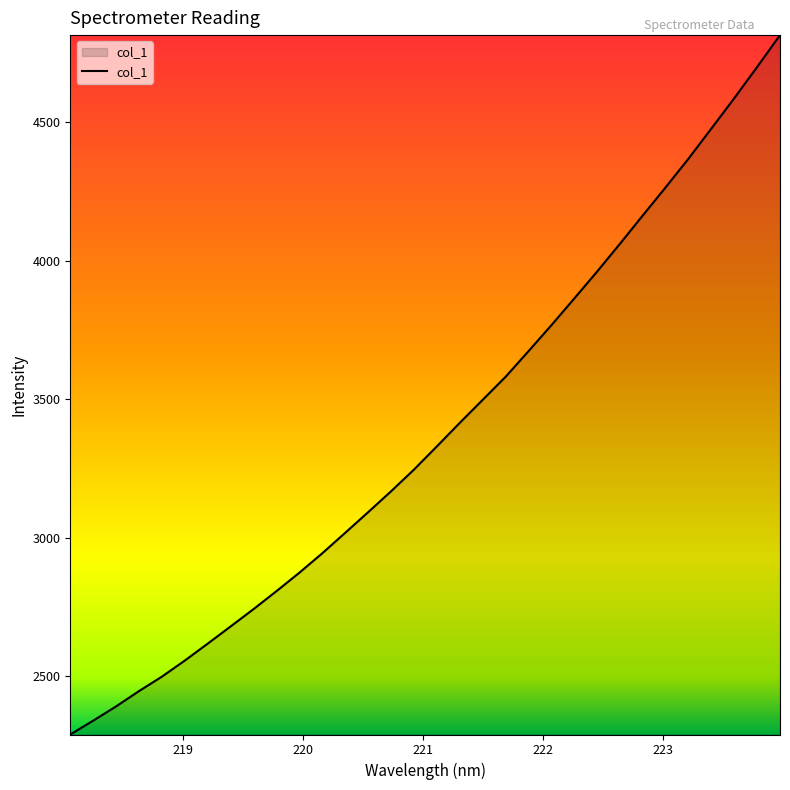

What is the maximum value shown in the chart?

4813.5